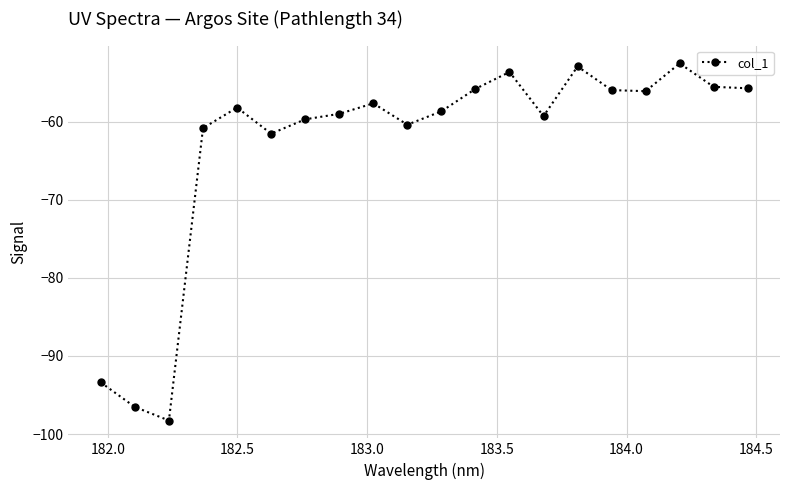

What is the maximum value shown in the chart?

-52.6